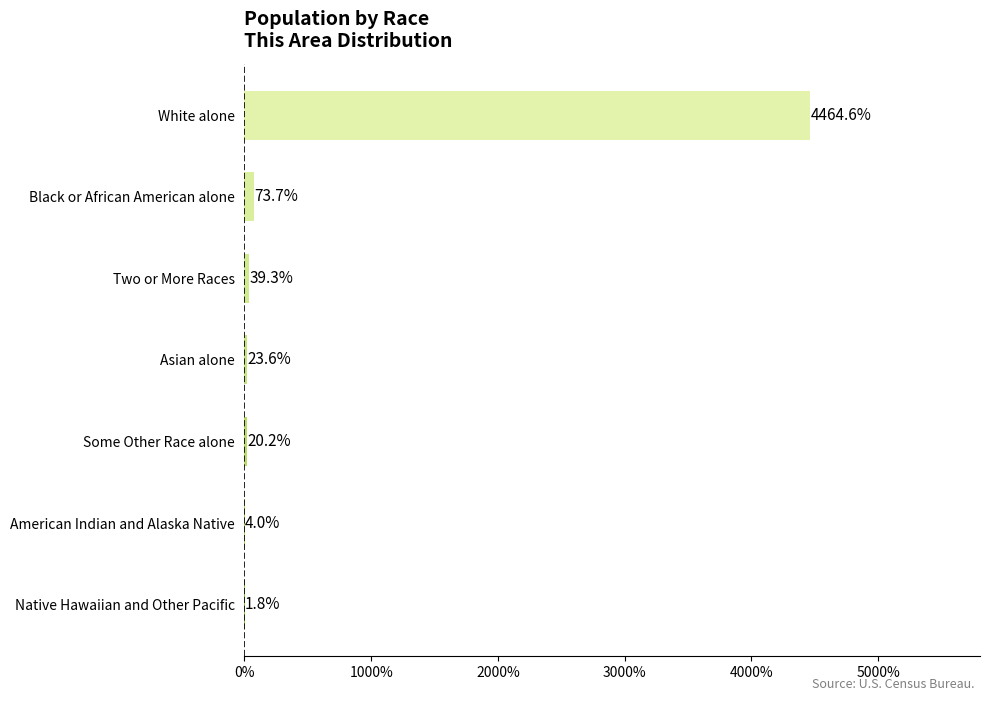

The chart shows a value of 23.6 at Asian alone. True or false?

True